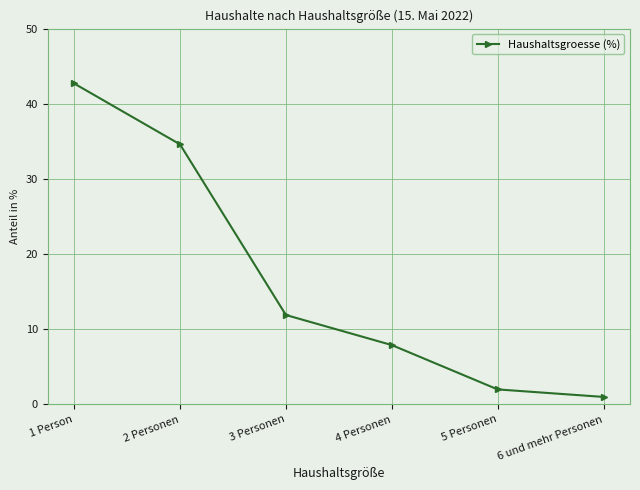

How many data points does each series have?

6